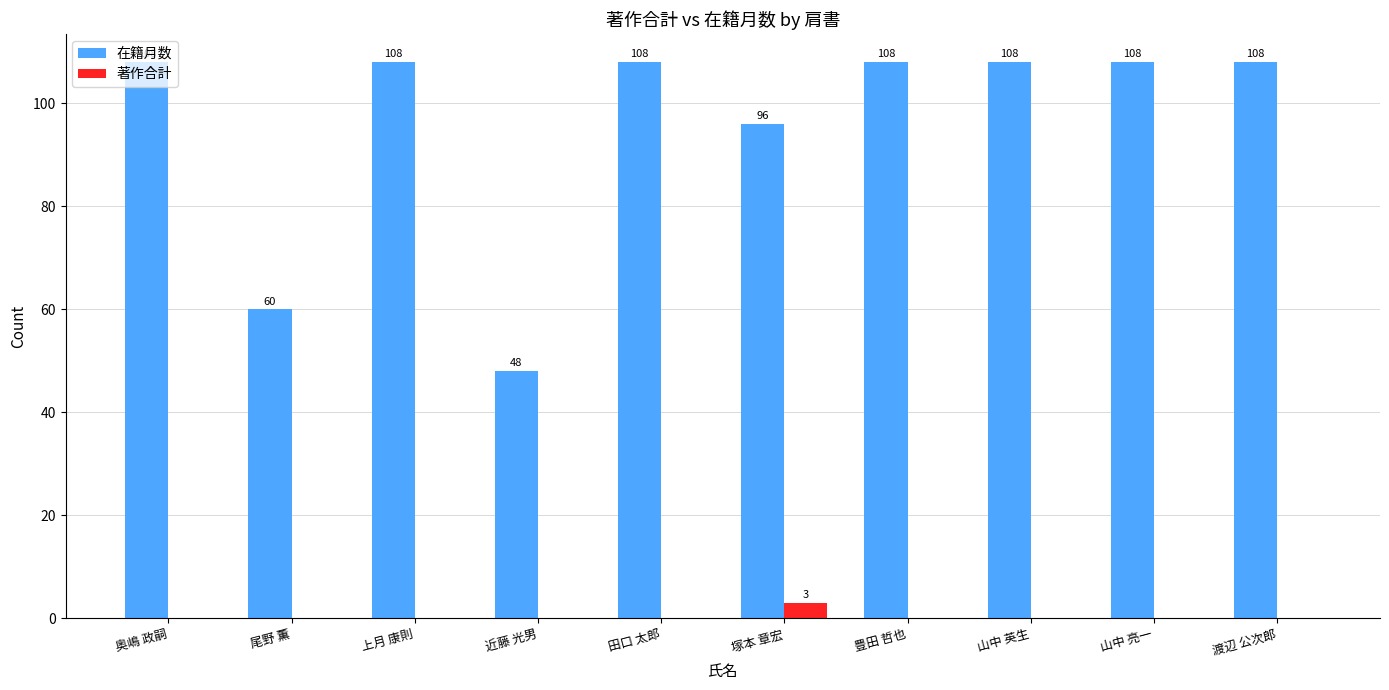

Does the chart contain stacked bars?

No